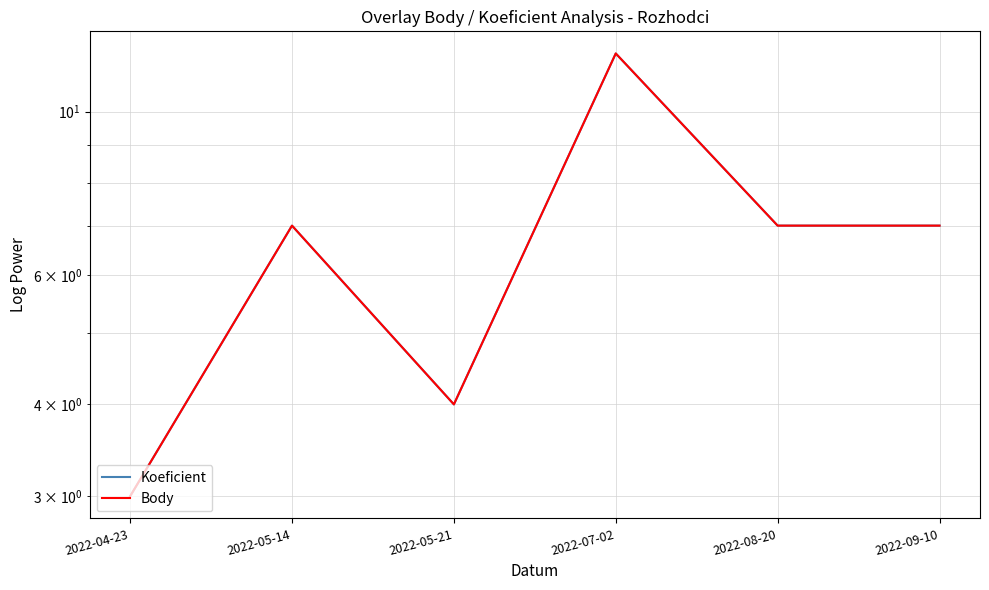

Does the chart display data point markers on the line(s)?

No